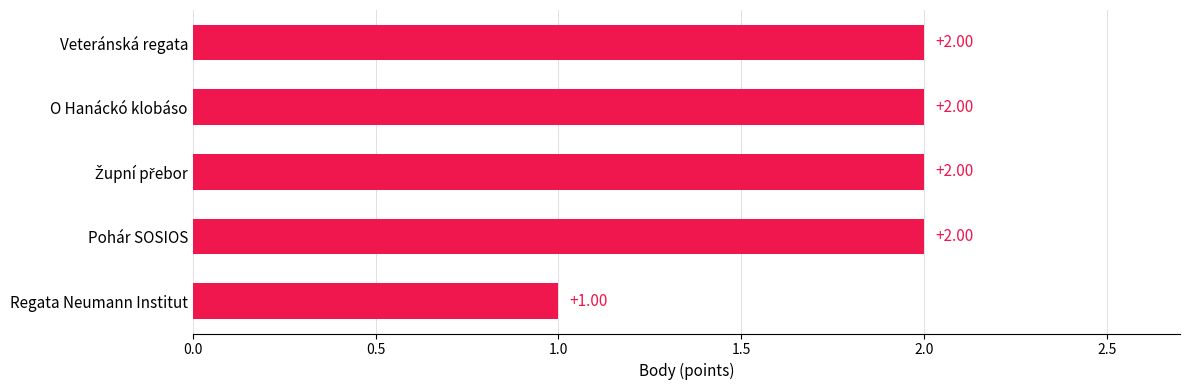

What is the maximum value shown in the chart?

2